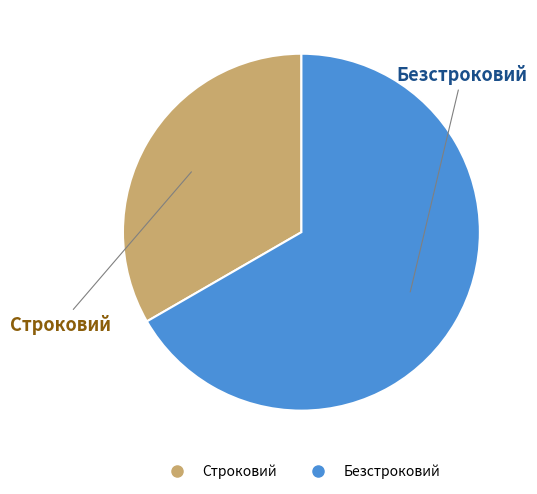

Is there a majority slice in this chart?

Yes